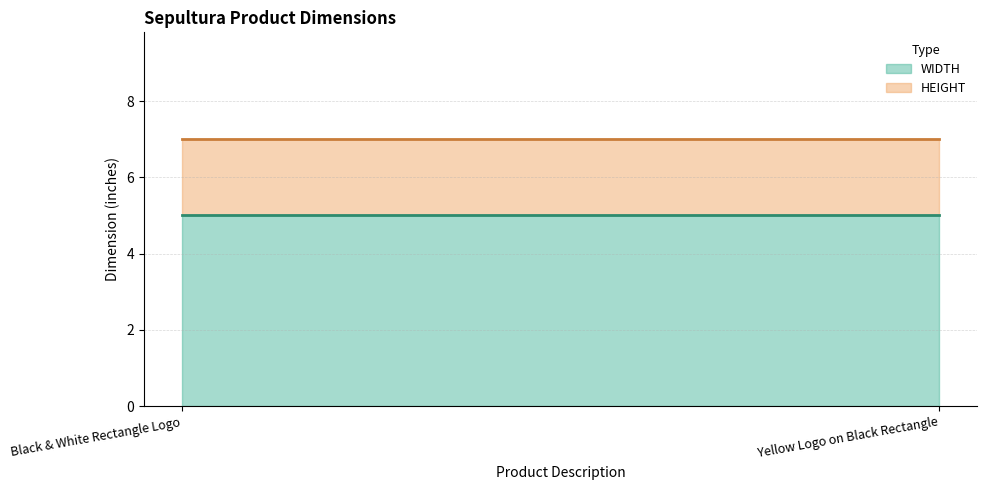

Which category has the lowest value in the WIDTH series?

Black & White Rectangle Logo